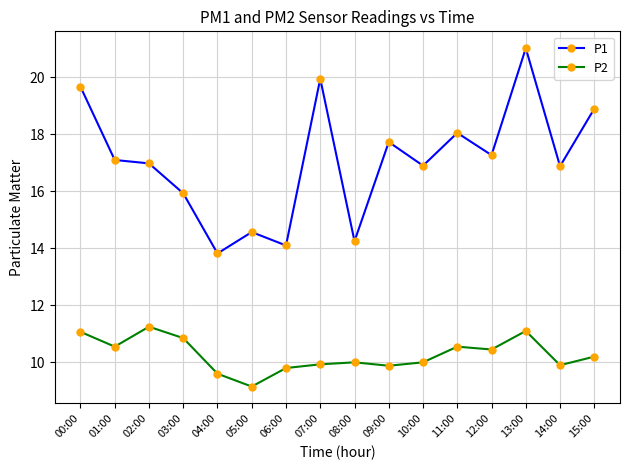

Which series has the widest spread of values?

P1